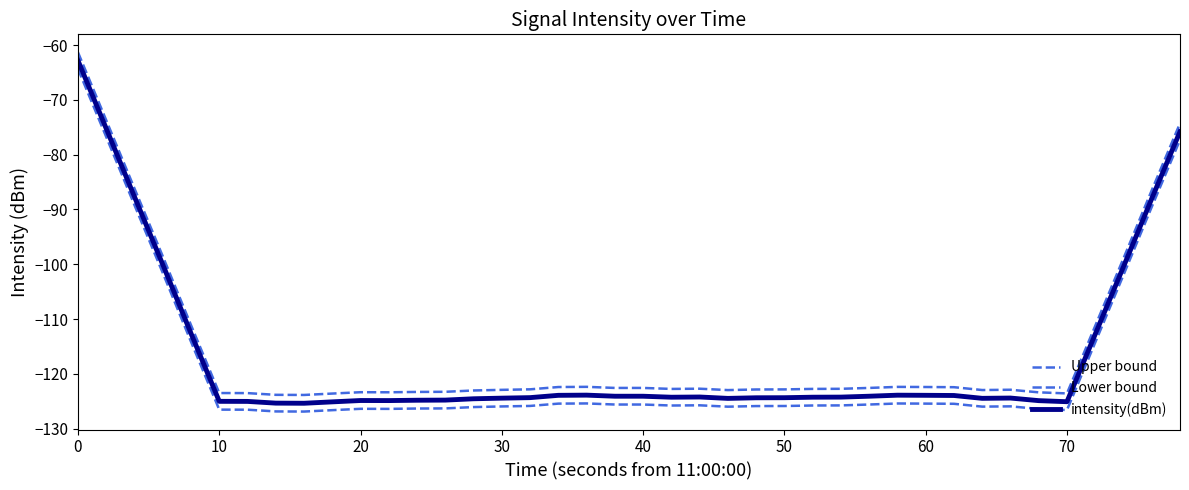

In Lower bound, how many points are lower than both neighbors (excluding endpoints)?

6